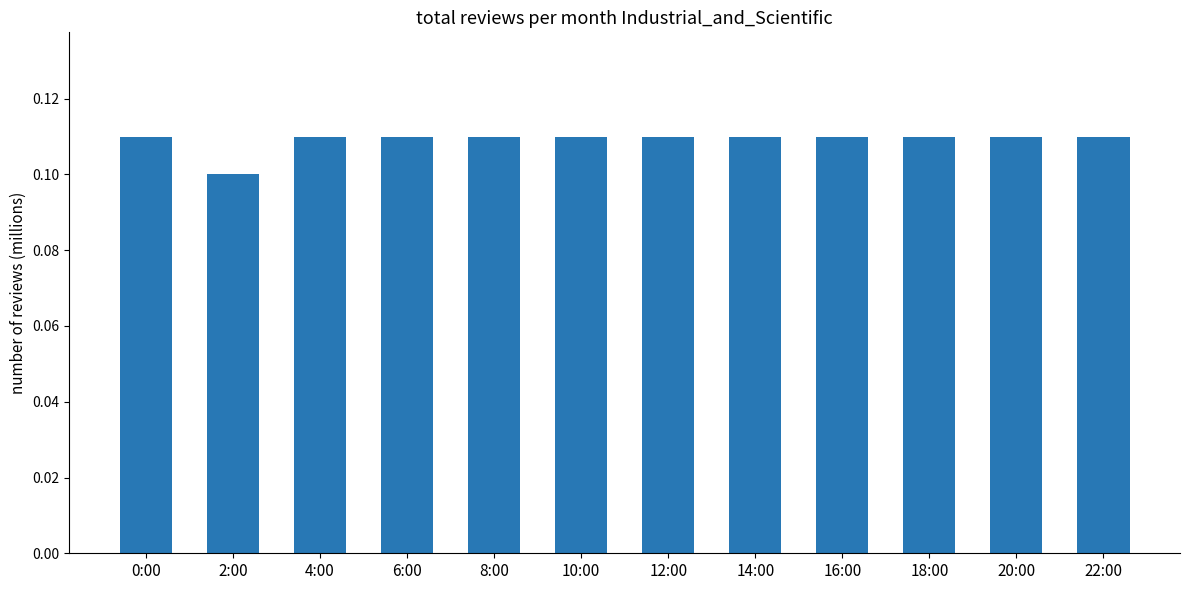

What is the sum of the values at 20:00 and 12:00?

0.2